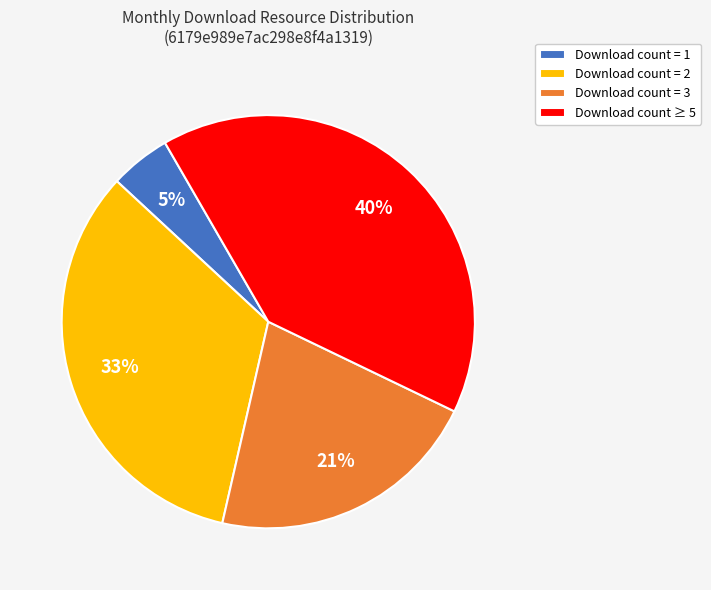

Is the sum of Download count = 3 and Download count = 1 greater than half?

No